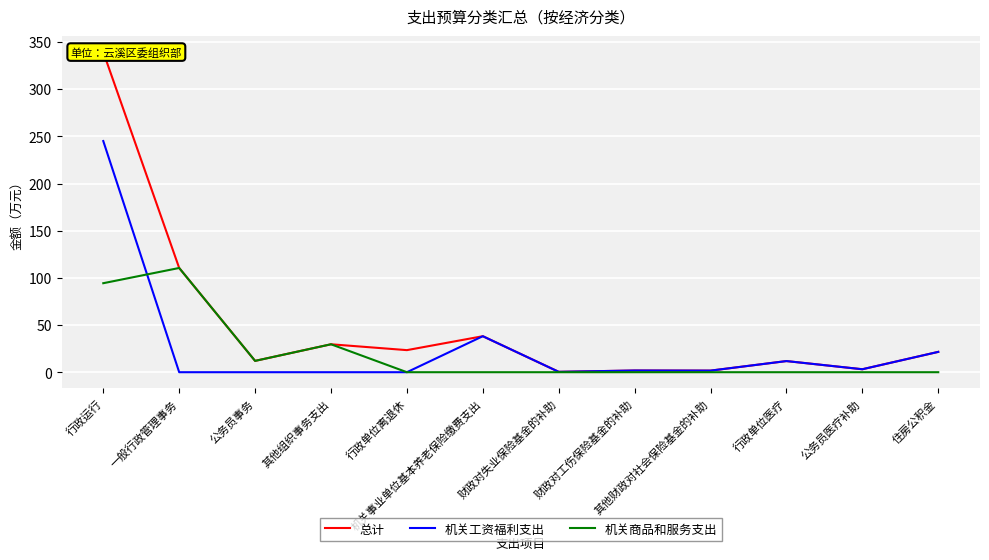

Which category has the highest value in the 机关工资福利支出 series?

行政运行